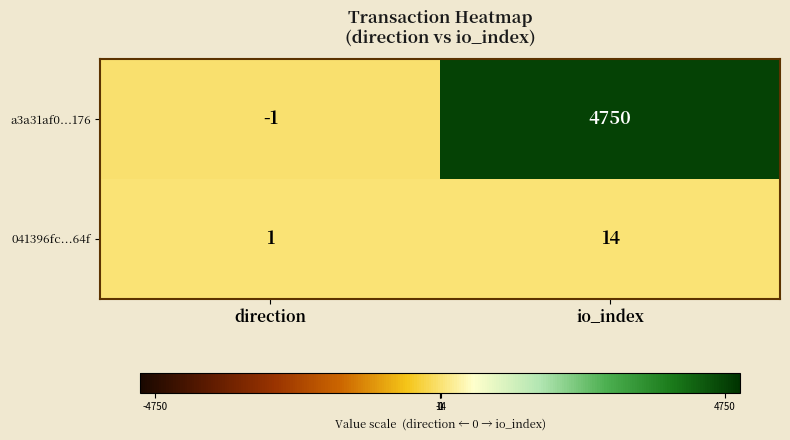

List the series in order of their peak value, lowest first.

041396fc...64f, a3a31af0...176